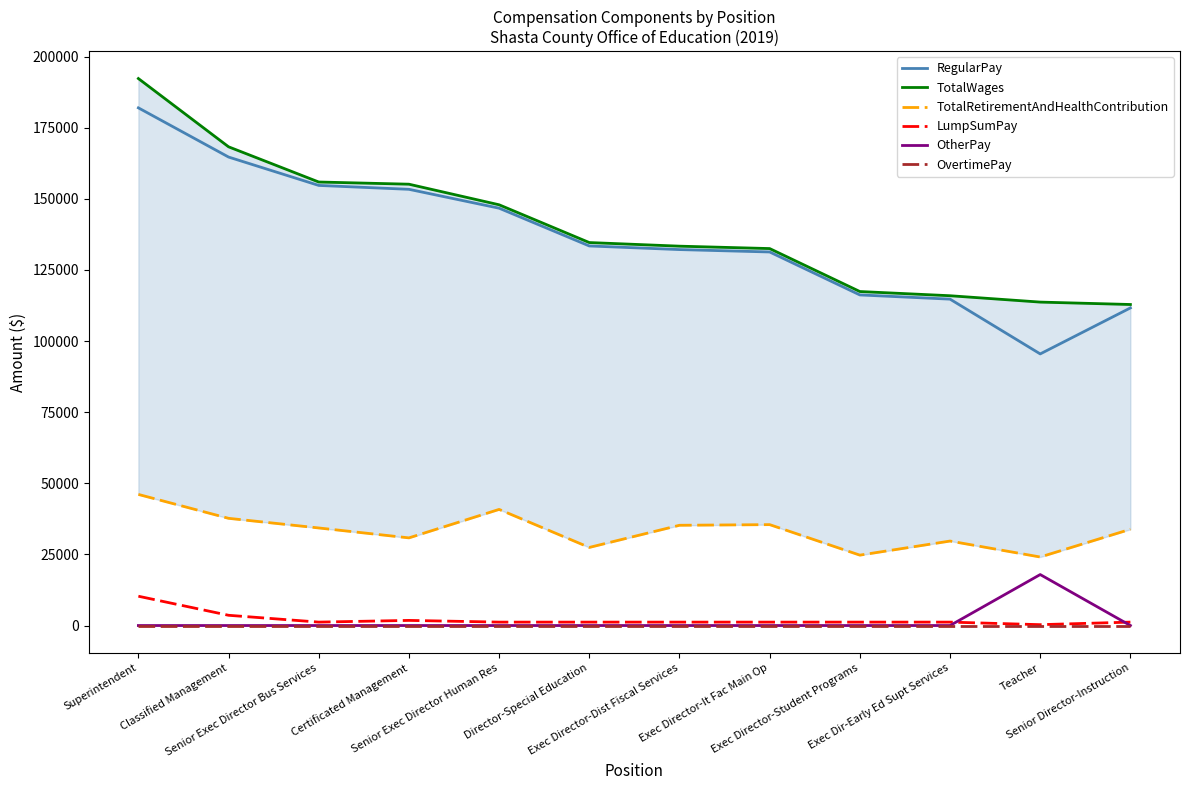

Reading left to right, what are all the values shown in this chart?

RegularPay: 181953	164660	154686	153320	146683	133409	132137	131295	116194	114716	95465	111635
TotalWages: 192253	168260	155886	155120	147883	134609	133337	132495	117394	115916	113680	112835
TotalRetirementAndHealthContribution: 46080	37680	34292	30807	40813	27448	35236	35460	24739	29689	24082	33834
LumpSumPay: 10300	3600	1200	1800	1200	1200	1200	1200	1200	1200	300	1200
OtherPay: 0	0	0	0	0	0	0	0	0	0	17915	0
OvertimePay: 0	0	0	0	0	0	0	0	0	0	0	0